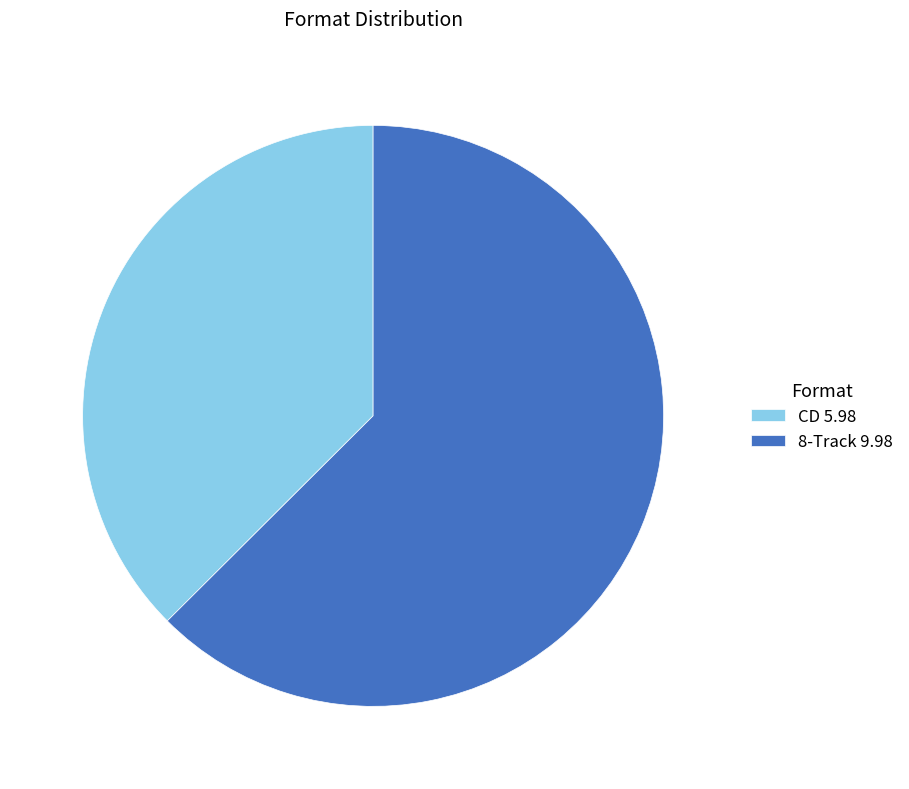

Is the sum of 8-Track 9.98 and CD 5.98 greater than half?

Yes